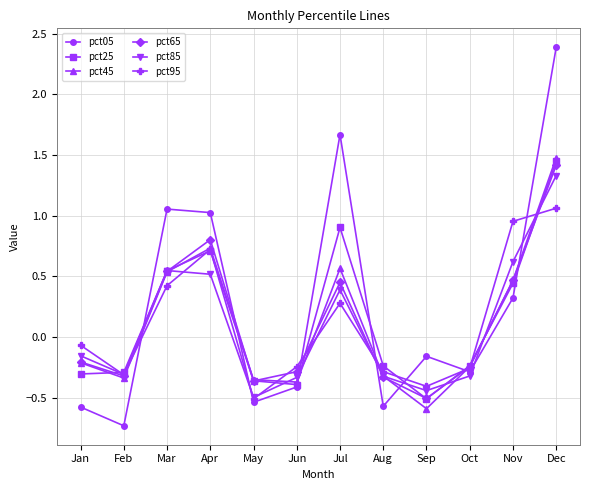

How many intersections are there between pct05 and pct25?

7